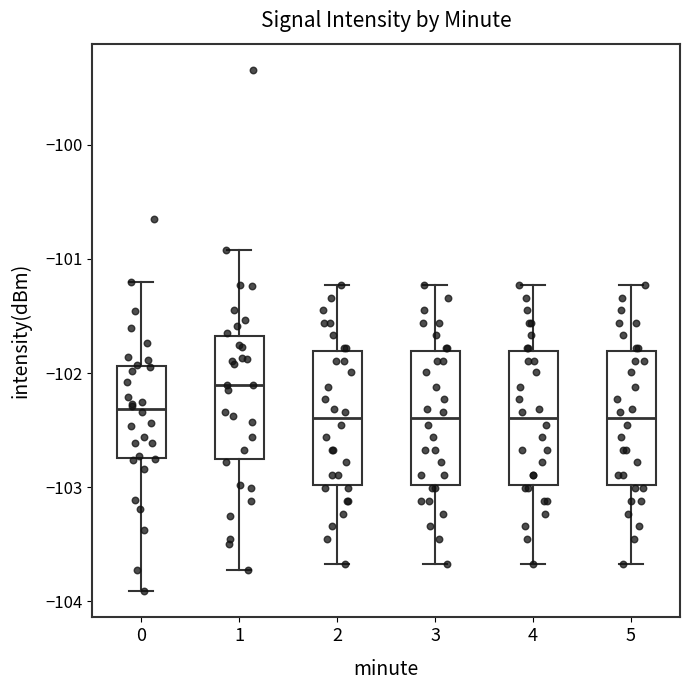

Where does the median line of the box at x = 3 sit on the y-axis? The values are not printed on the chart, so give them approximately, as read against the axis.

-102.4